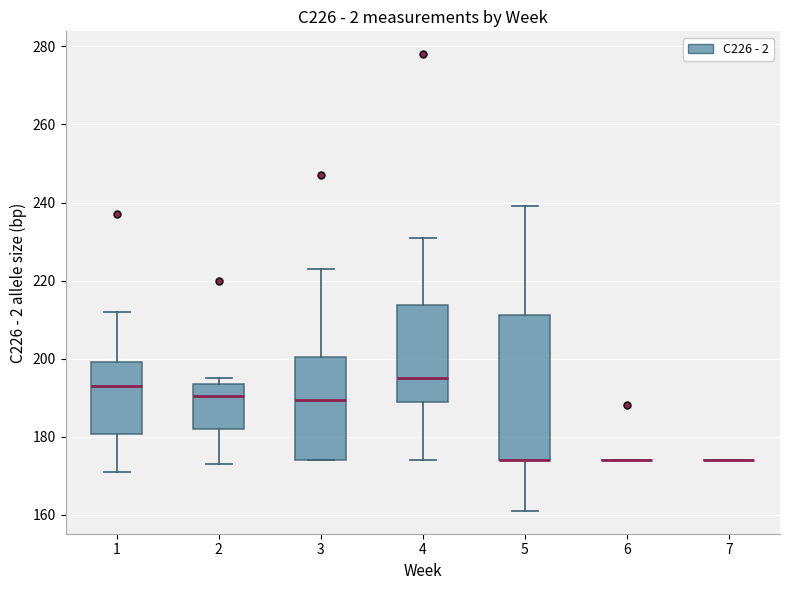

Where is the upper edge of the box at x = 4 on the y-axis? The values are not printed on the chart, so give them approximately, as read against the axis.

214